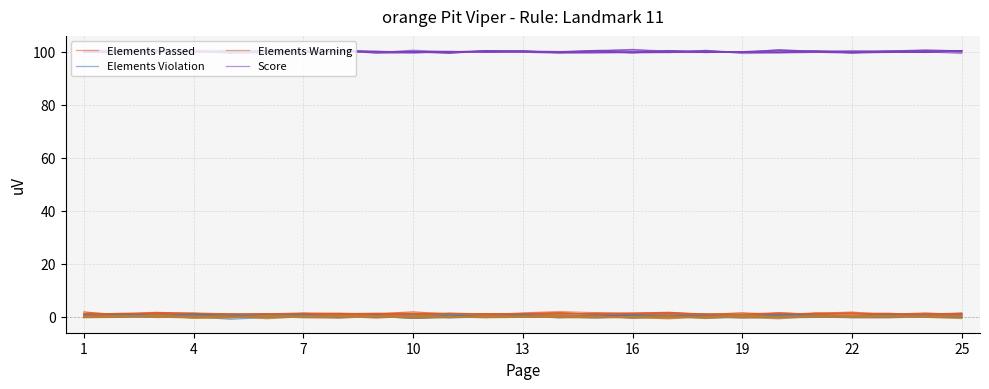

True or false: Elements Violation has more than 0 points higher than both neighbors.

True